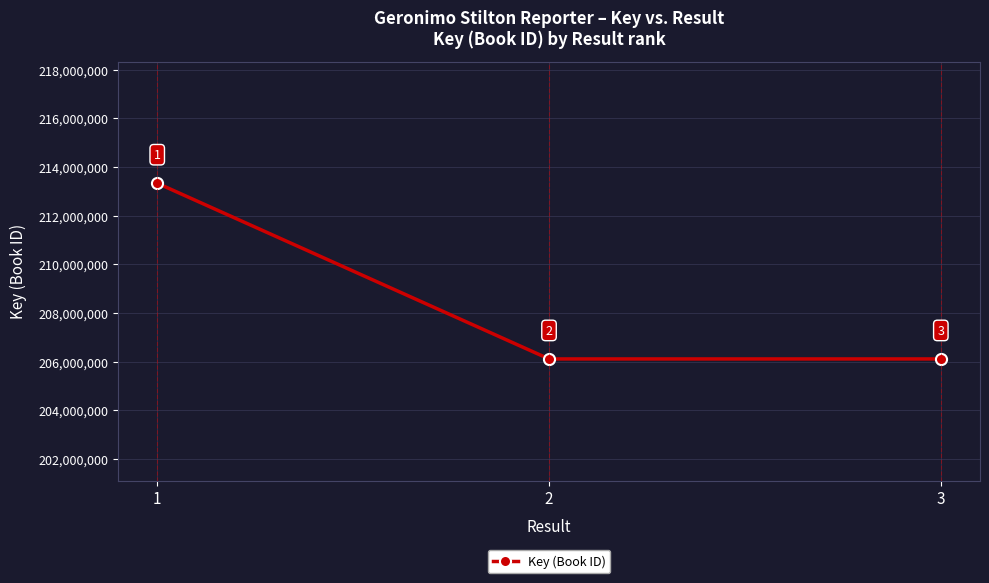

Which has a higher value, 2 or 1?

1